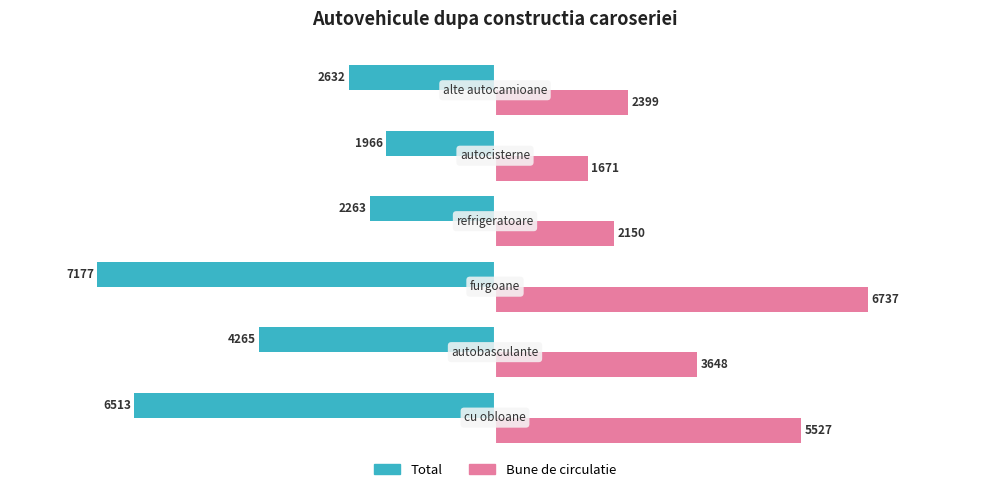

What is the minimum value shown in the chart?

-7177